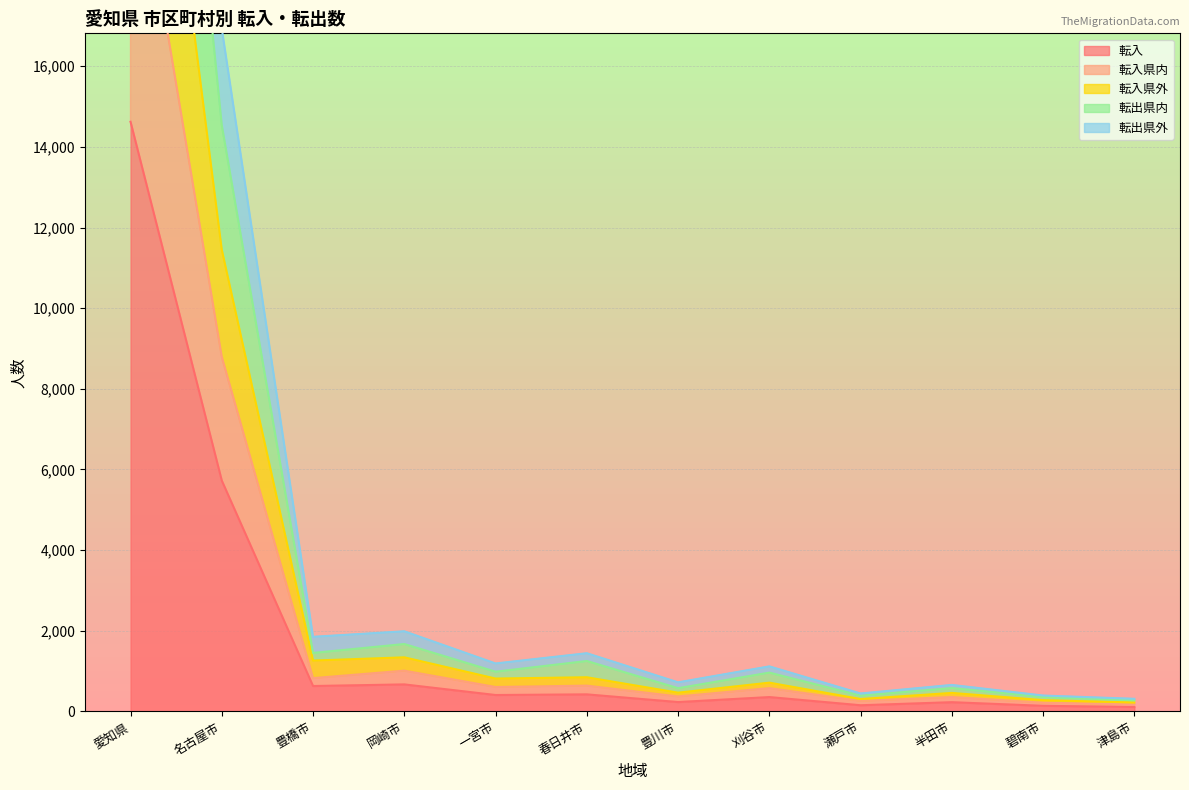

What is the approximate value of 転入 at 愛知県?

14622